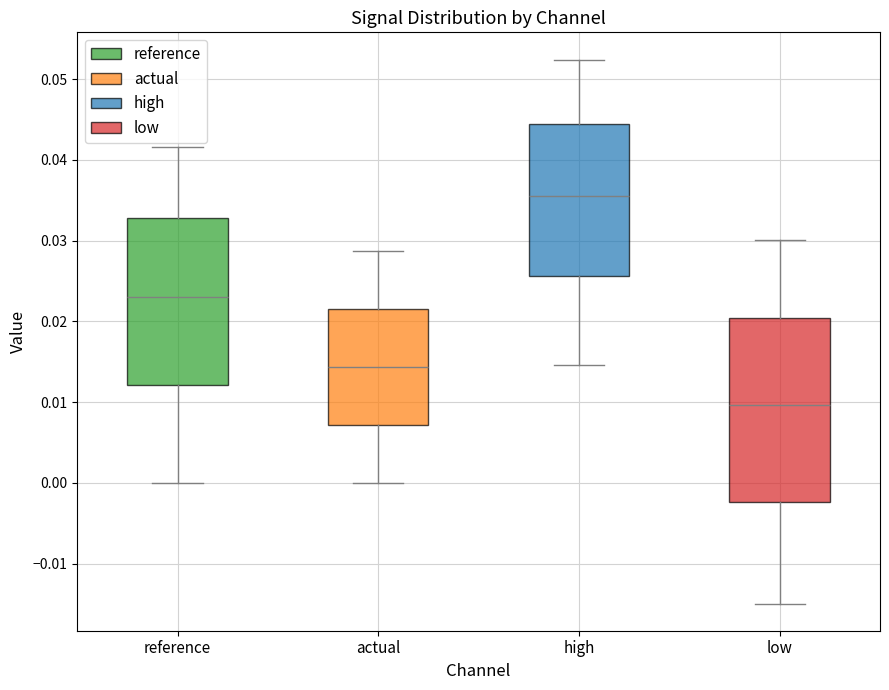

Reading left to right, transcribe this box plot: for each box, give where its median line is, the range the box spans, and where its two whiskers end, as read against the y-axis. The values are not printed on the chart, so give them approximately, as read against the axis.

reference: median 0.023, box 0.012 to 0.033, whiskers 0.000 to 0.042
actual: median 0.014, box 0.007 to 0.022, whiskers 0.000 to 0.029
high: median 0.036, box 0.026 to 0.044, whiskers 0.015 to 0.052
low: median 0.010, box -0.002 to 0.020, whiskers -0.015 to 0.030